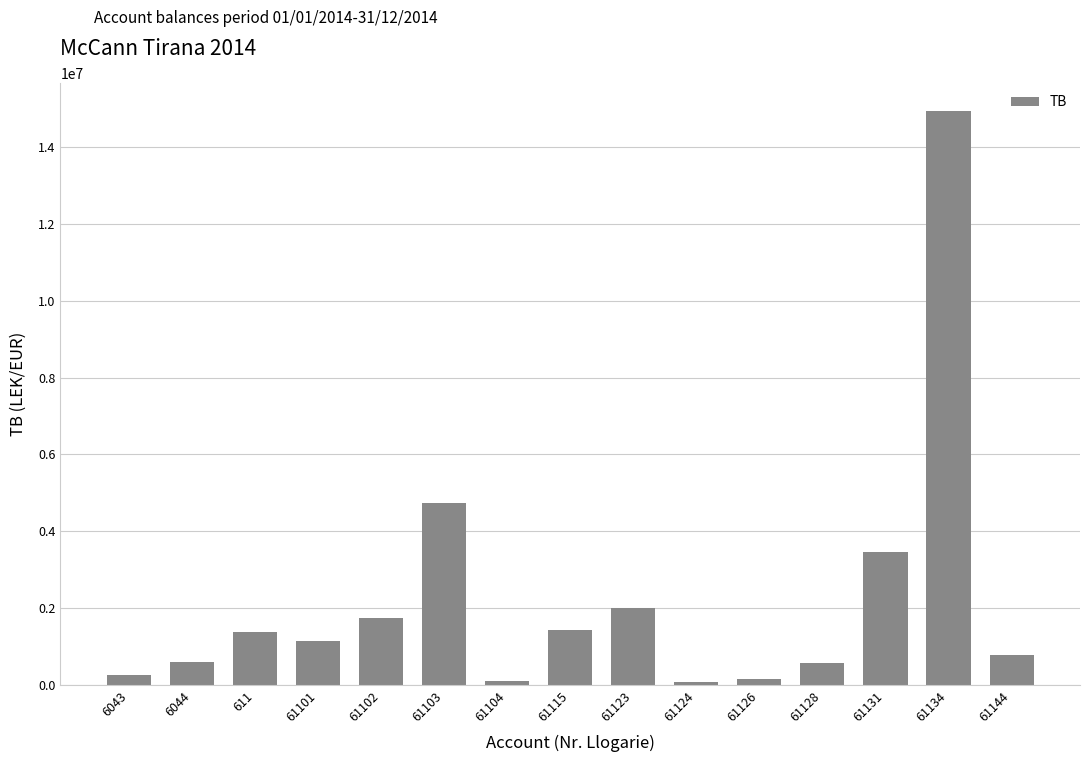

What is the label of the 9th bar from the left?

61123